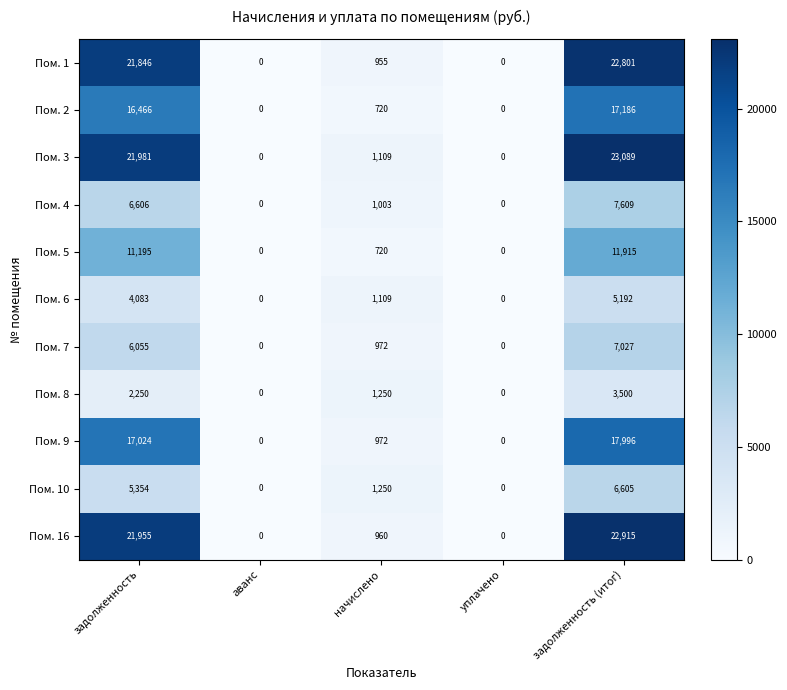

What is the maximum value shown in the chart?

23089